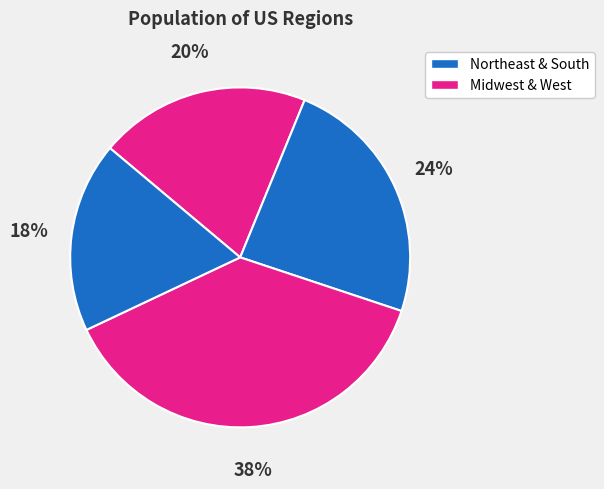

How many segments does this pie chart have?

4